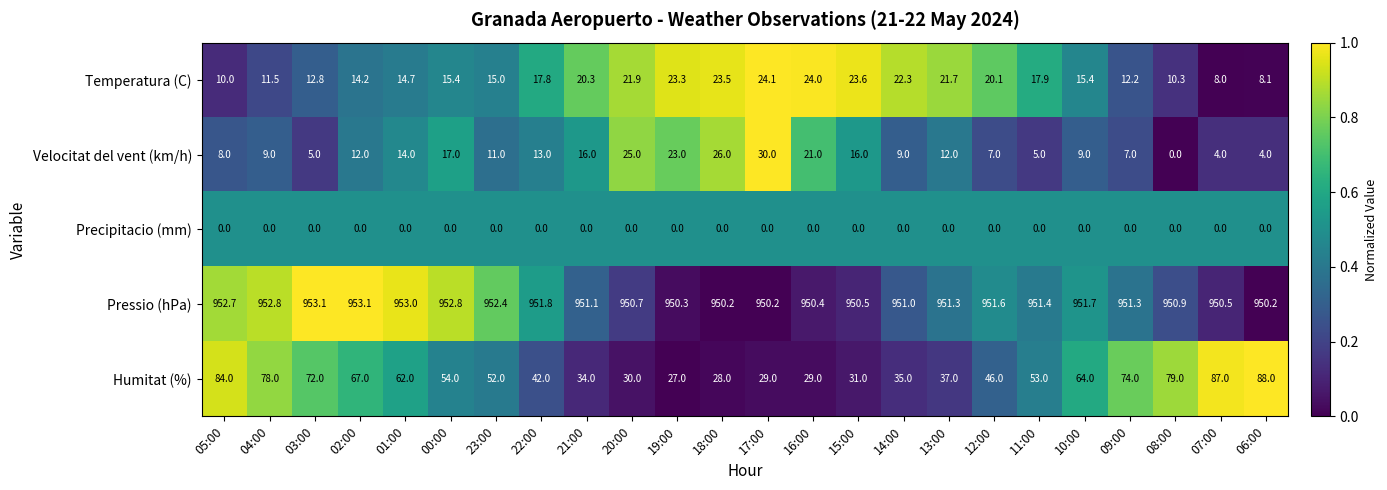

At which category is the sum across all series the highest?

05:00